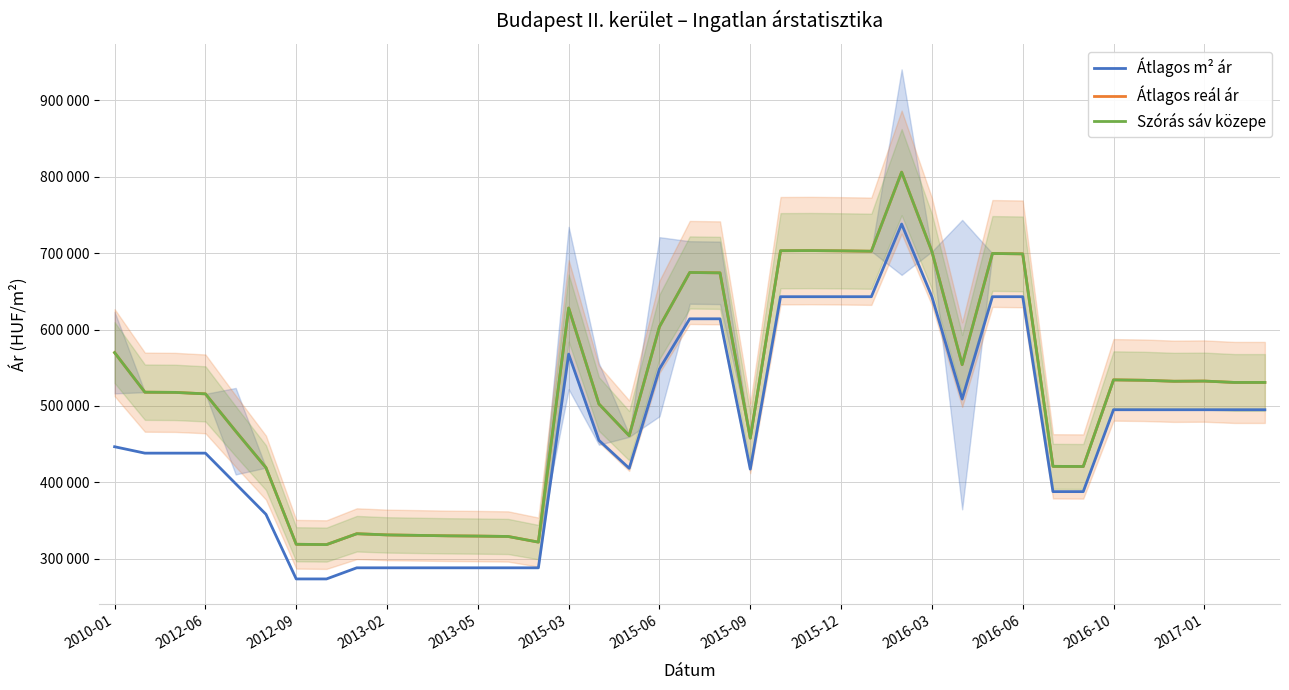

What is the value of the Átlagos m² ár point at the 35th from the left?

495000